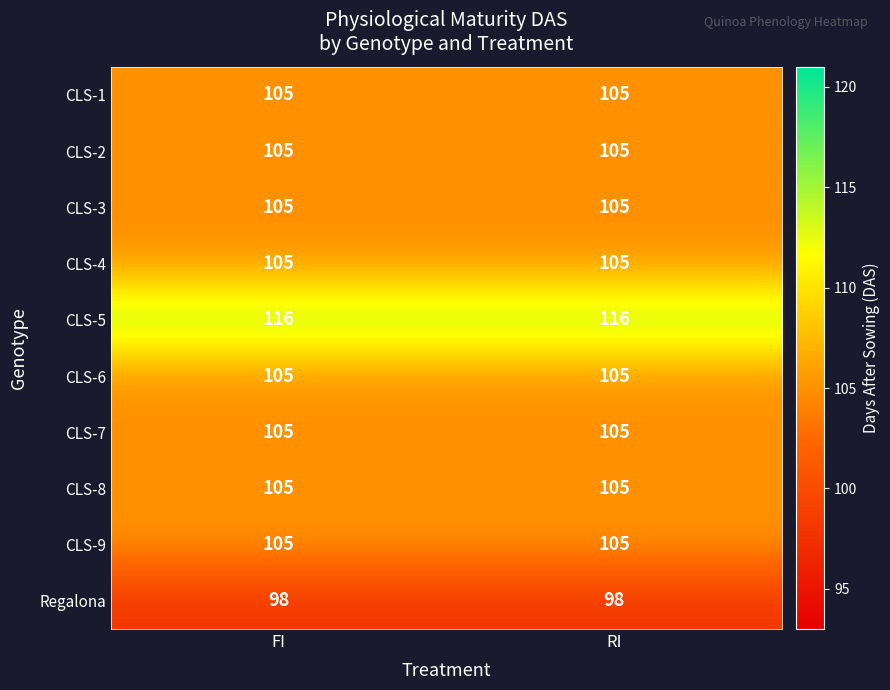

What is the smallest value displayed?

98